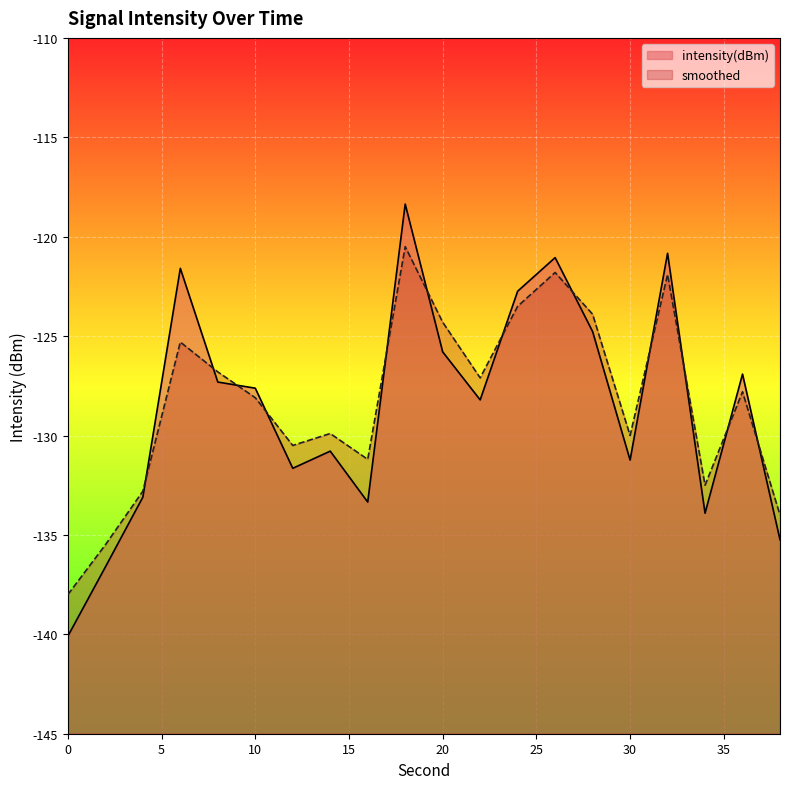

What value does the smoothed series have at 24?

-123.5